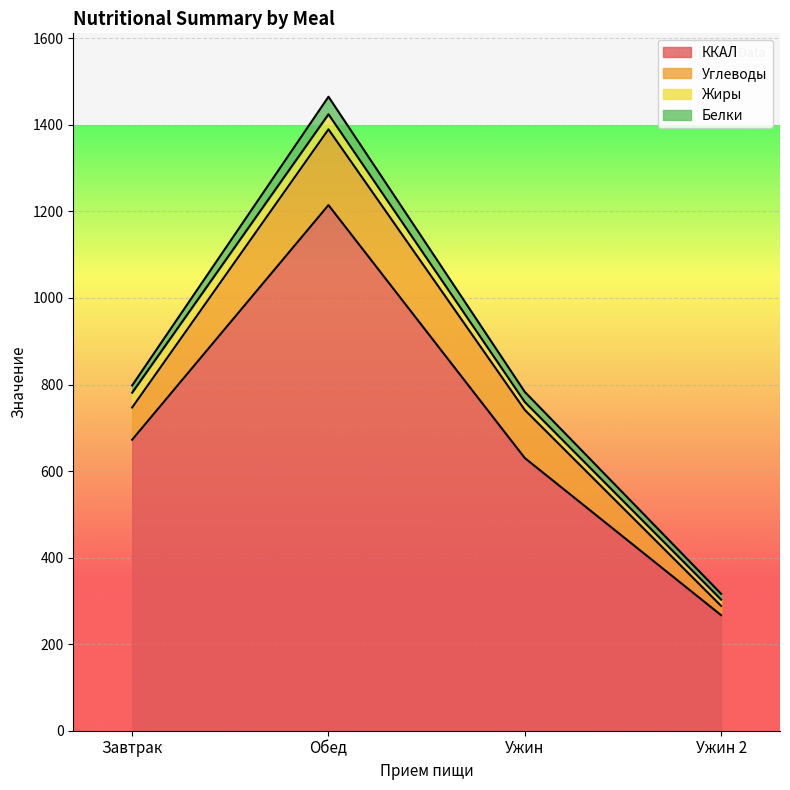

Which series has the largest range (max minus min)?

ККАЛ